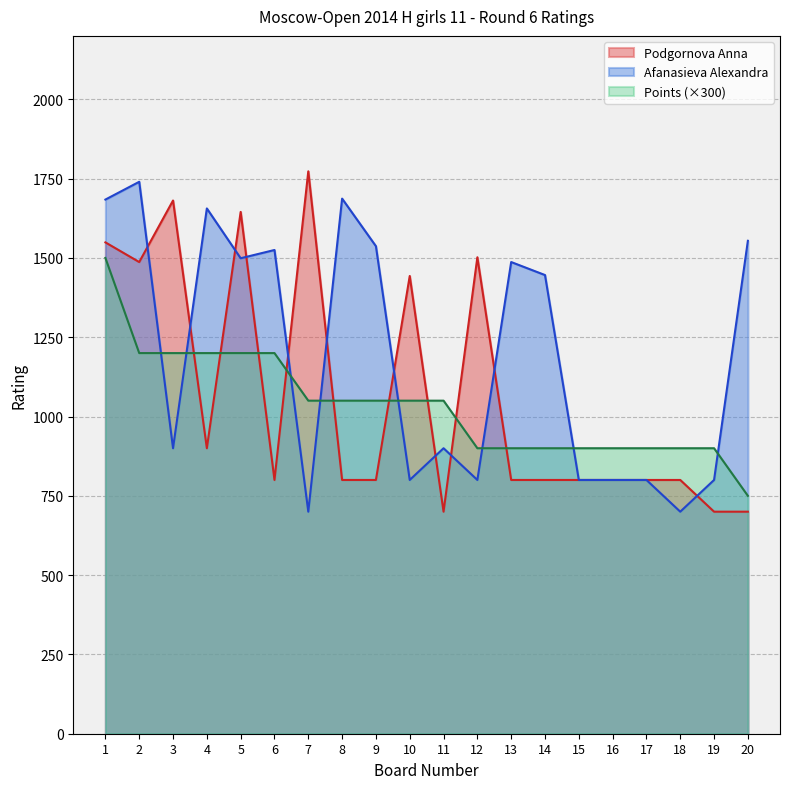

Which series has the widest spread of values?

Podgornova Anna